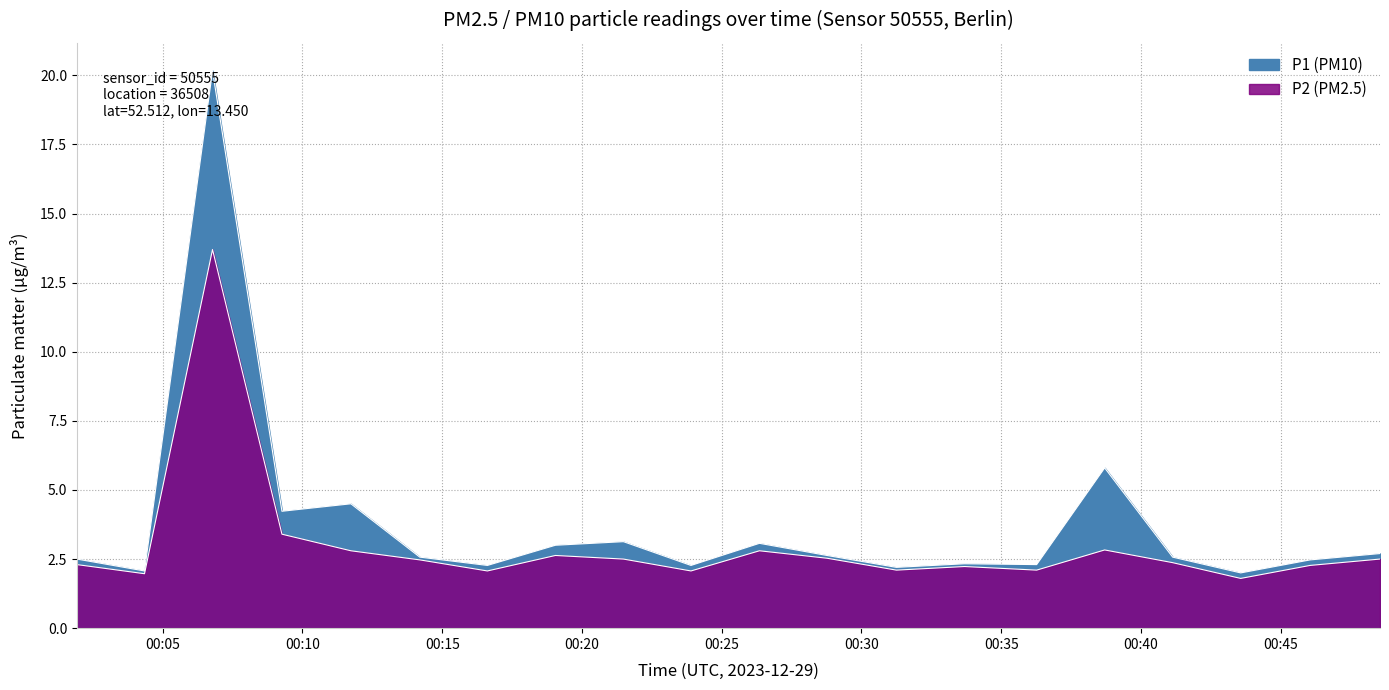

Between 04:00 and 01:30, which is larger?

01:30